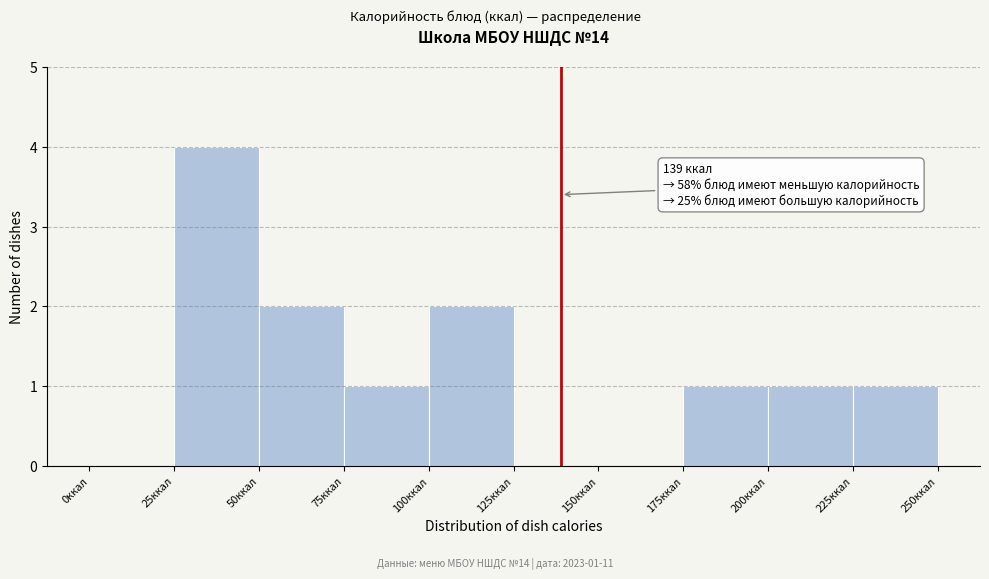

Which range on the x-axis has the tallest bar?

25 to 50